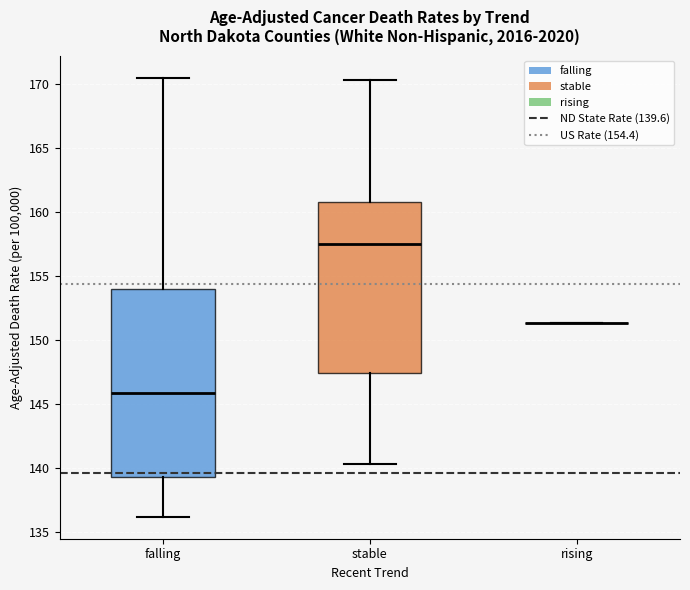

Where is the upper edge of the box for falling on the y-axis? The values are not printed on the chart, so give them approximately, as read against the axis.

154.0